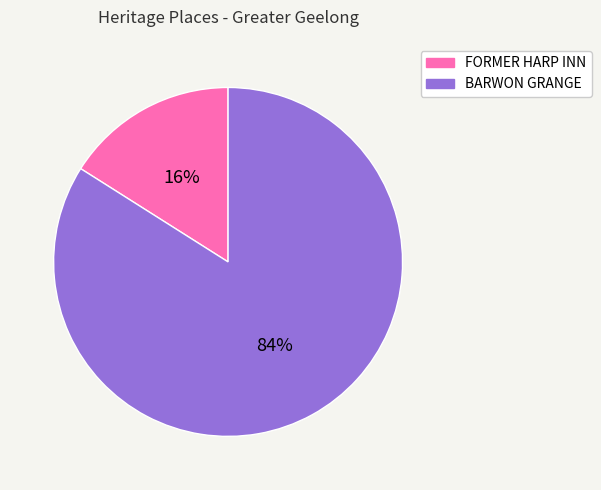

How many slices are in this pie chart?

2